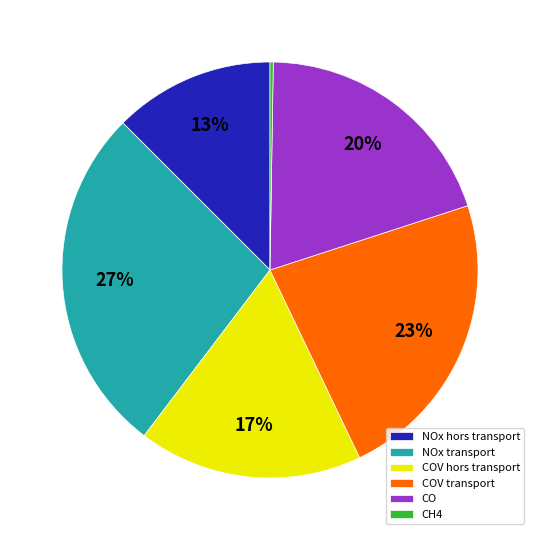

To the nearest percent, what is the average slice percentage?

17%